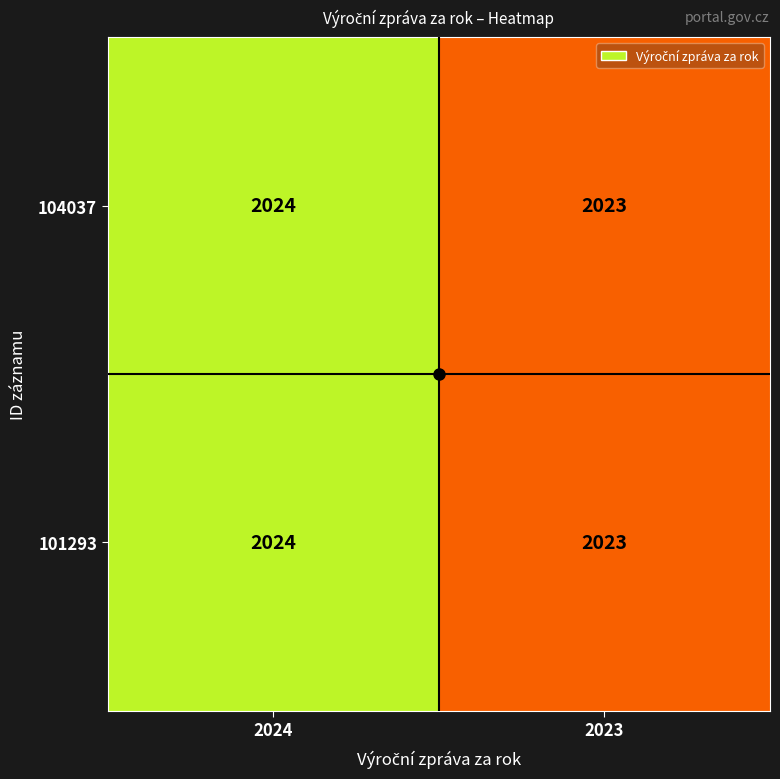

The 104037 series shows 2024 at 2024. True or false?

True